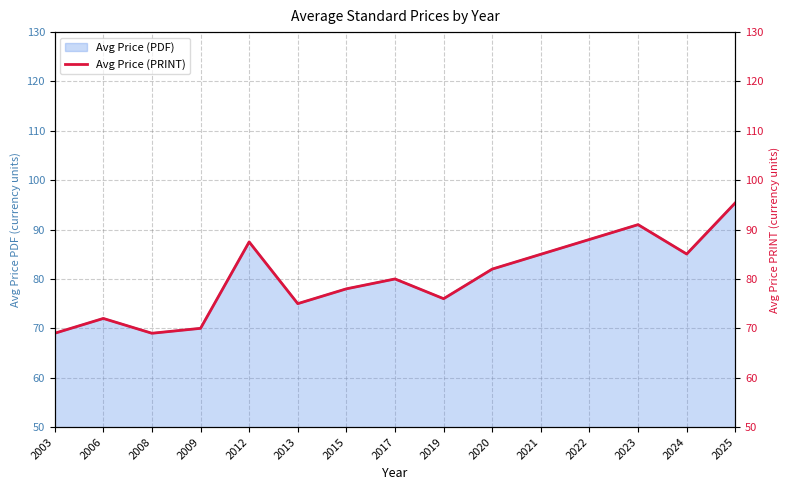

What is the difference between the second highest and minimum values?

22.0